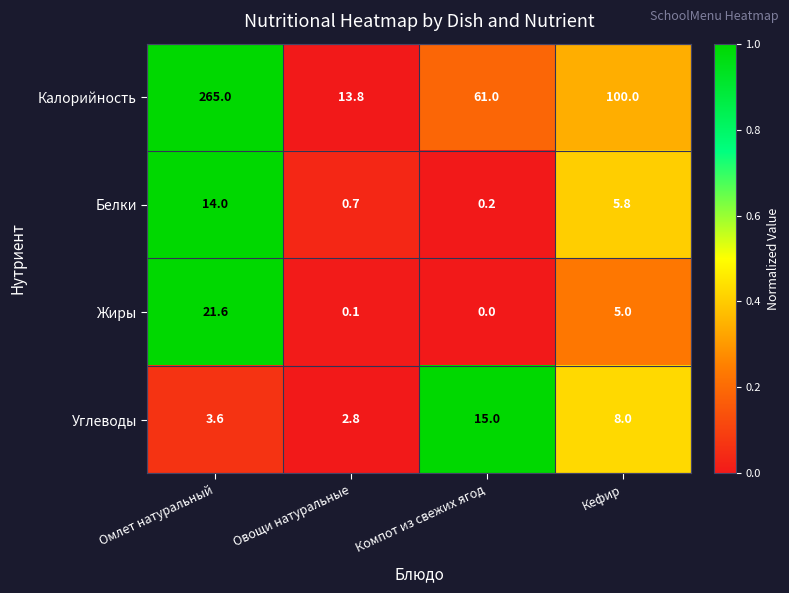

Reading right to left, list all the values displayed in this chart.

Калорийность: Кефир=100.0	Компот из свежих ягод=61.0	Овощи натуральные=13.8	Омлет натуральный=265.0
Белки: Кефир=5.8	Компот из свежих ягод=0.2	Овощи натуральные=0.7	Омлет натуральный=14.0
Жиры: Кефир=5.0	Компот из свежих ягод=0.0	Овощи натуральные=0.1	Омлет натуральный=21.6
Углеводы: Кефир=8.0	Компот из свежих ягод=15.0	Овощи натуральные=2.8	Омлет натуральный=3.6